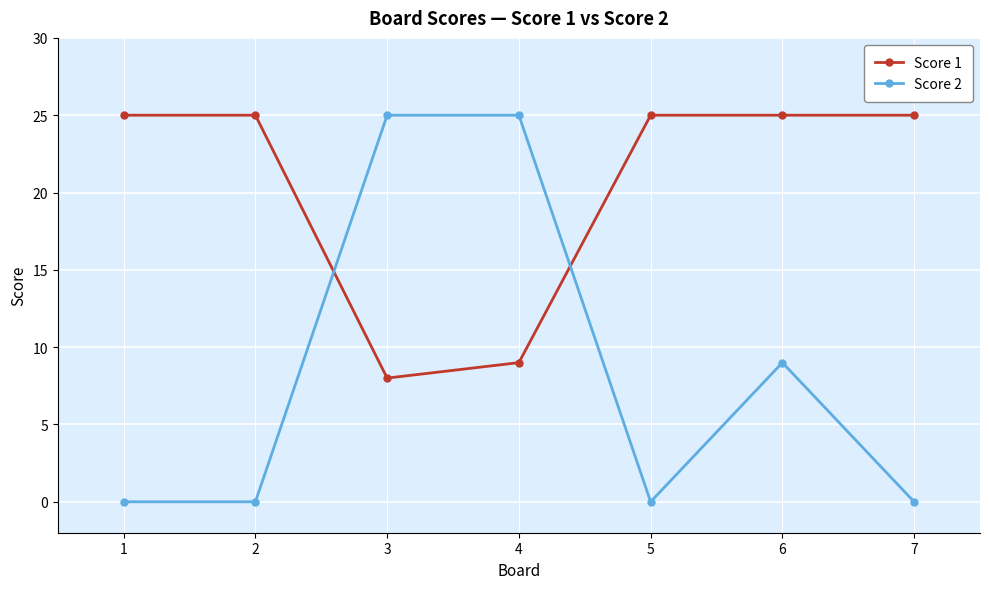

Which series ends up on top after the final intersection of Score 1 and Score 2?

Score 1